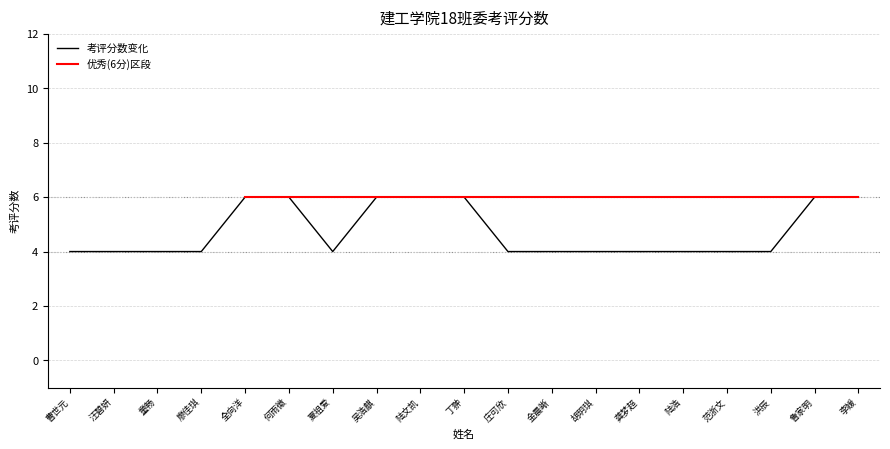

Which series has the largest total across all categories?

优秀(6分)